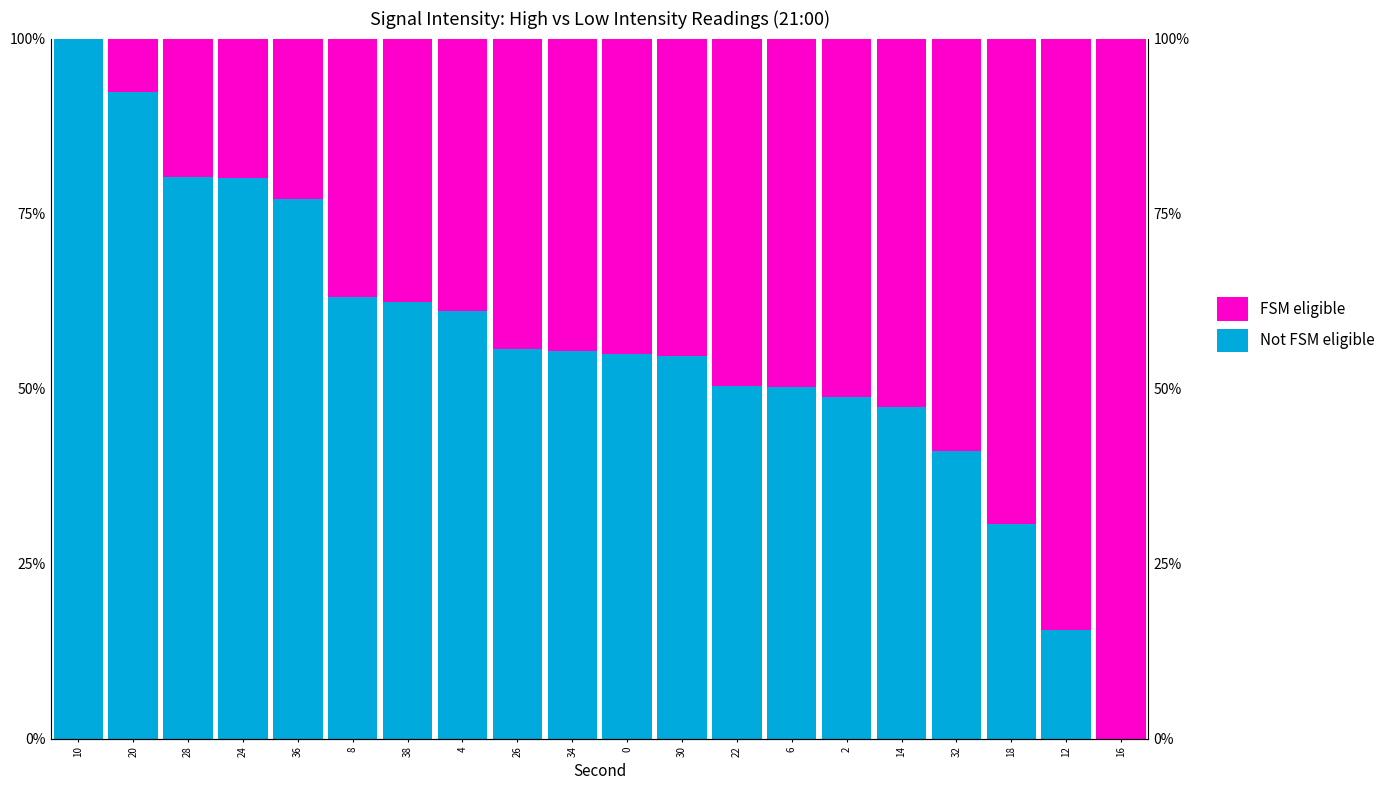

What is the label of the 4th bar from the left?

24